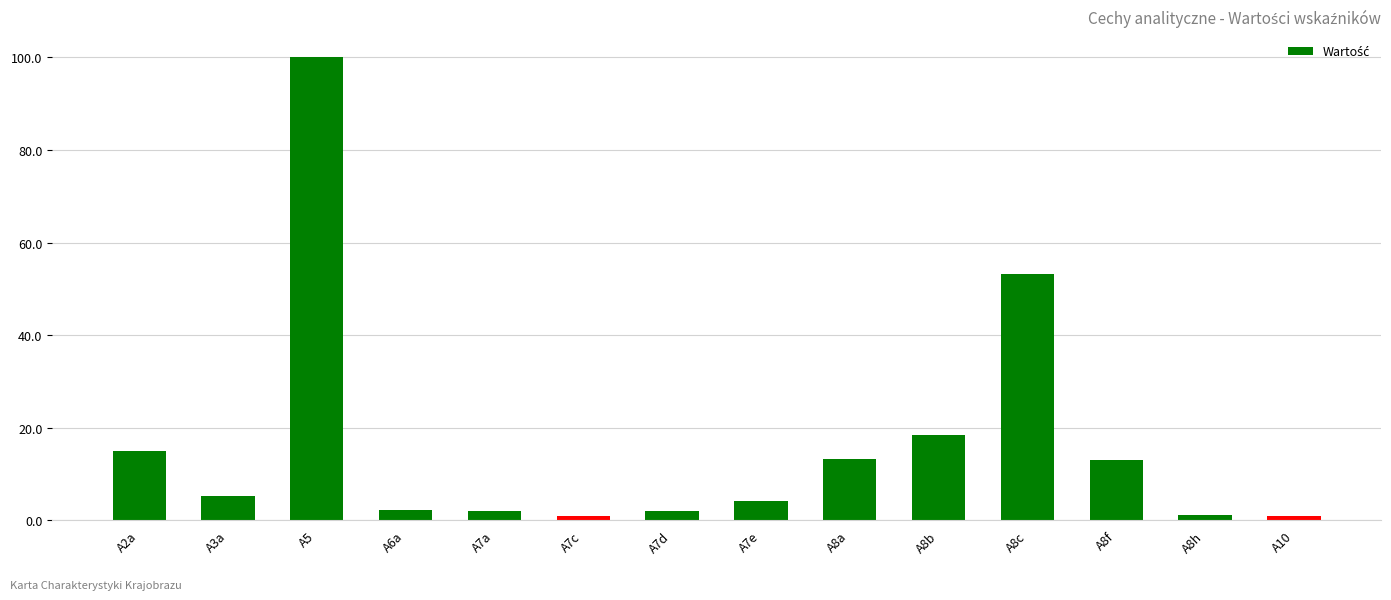

What is the change in value from A7c to A7e?

+3.2